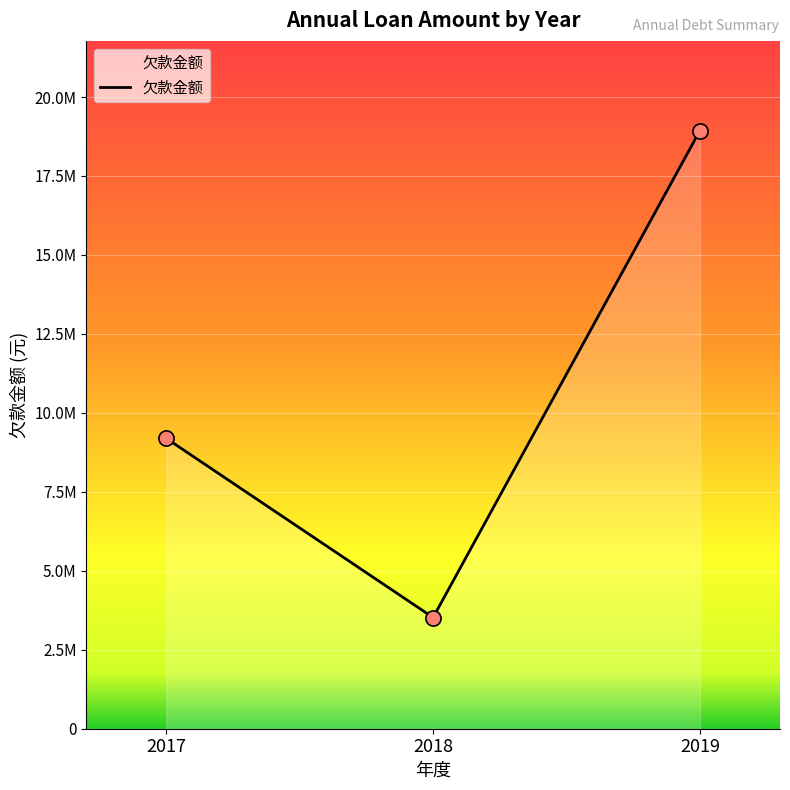

Approximately how many times larger is the value at 2018 compared to 2017?

0.4